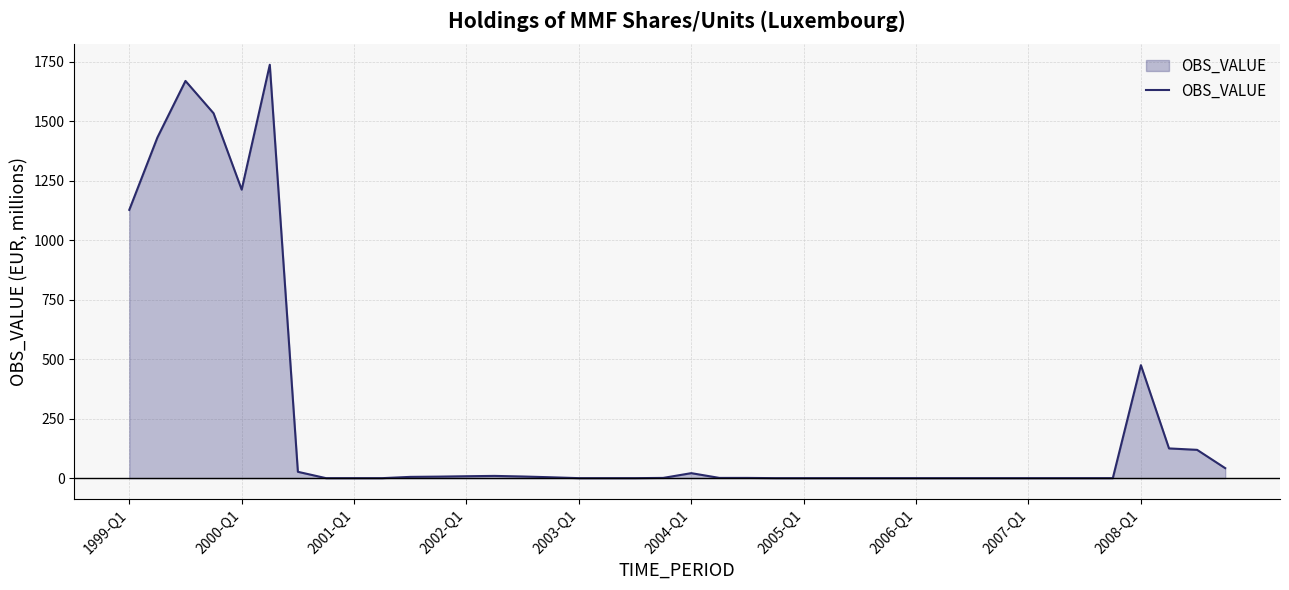

What is the difference between the maximum and minimum values?

1738.0